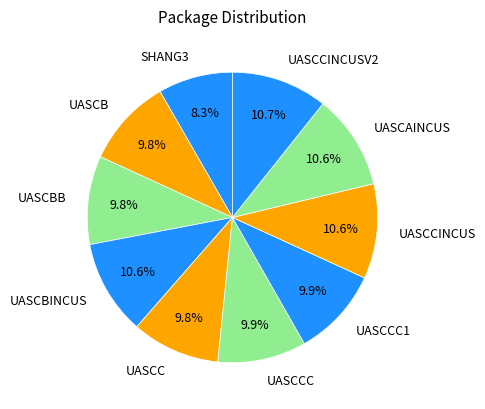

What portion of the pie excludes UASCCINCUS?

89.4%